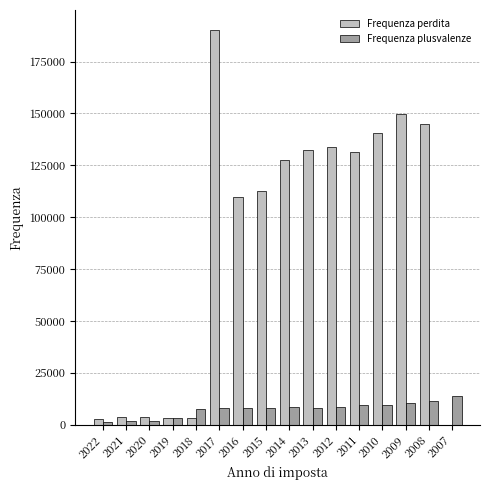

What is the maximum value for Frequenza perdita?

190298